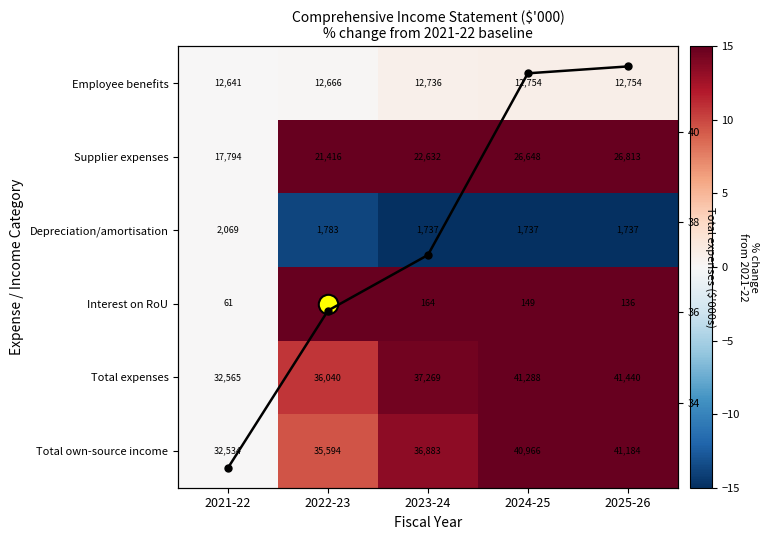

How many values in Total own-source income are above zero?

4